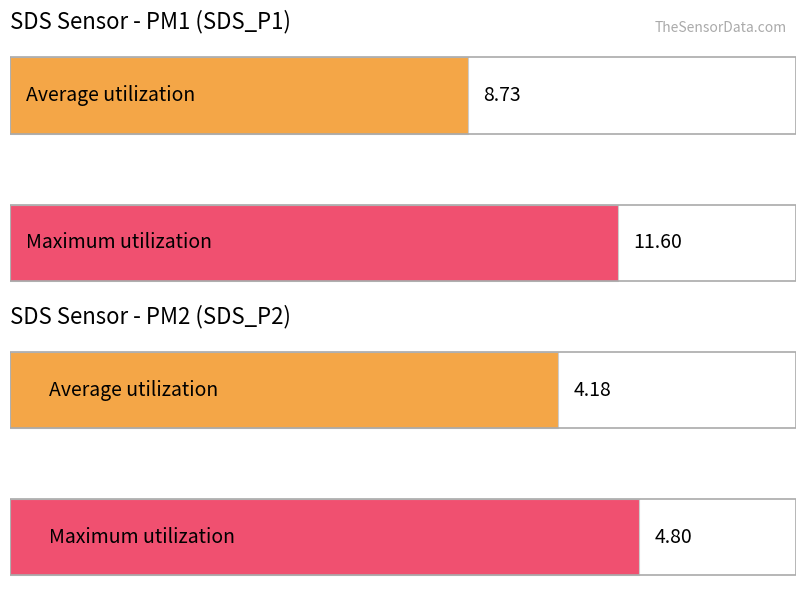

Which series has the widest spread of values?

SDS_P1